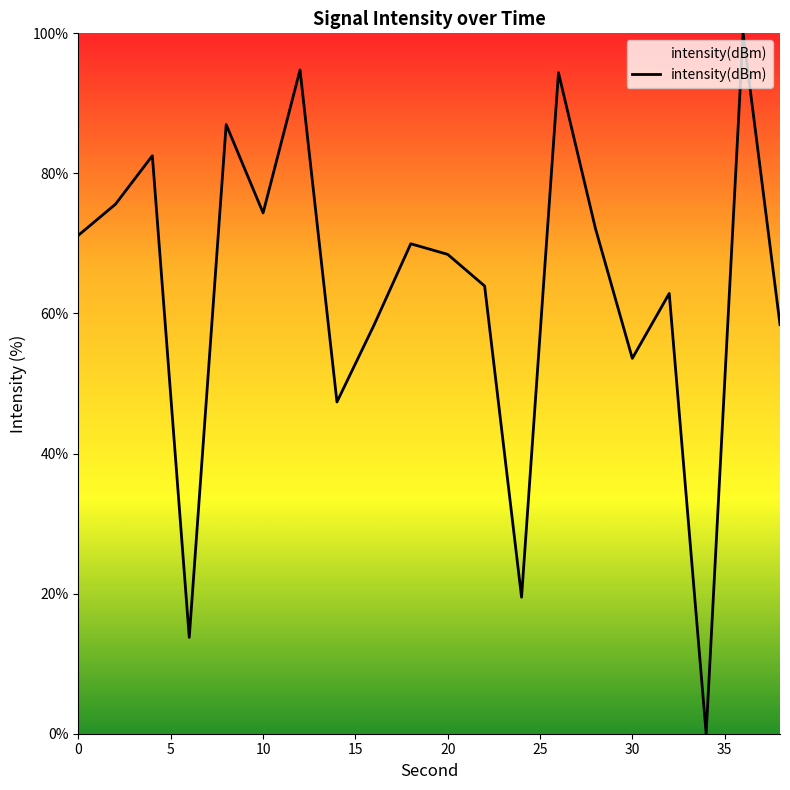

What is the difference between the maximum and minimum values?

100.0